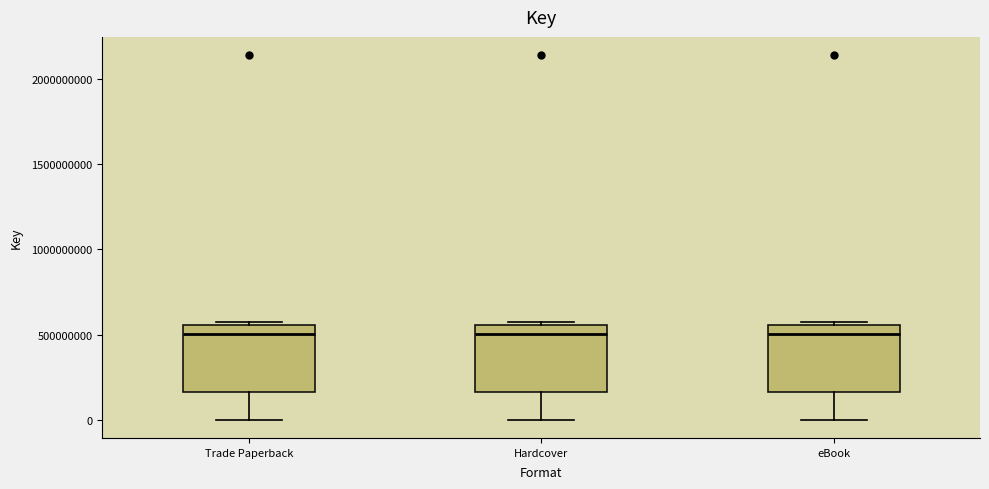

Reading left to right, read every box against the y-axis: the position of its median line, the range the box covers, and the ends of its whiskers. The values are not printed on the chart, so give them approximately, as read against the axis.

Trade Paperback: median 500000000, box 150000000 to 550000000, whiskers 0 to 550000000 (just above the box's upper edge)
Hardcover: median 500000000, box 150000000 to 550000000, whiskers 0 to 550000000 (just above the box's upper edge)
eBook: median 500000000, box 150000000 to 550000000, whiskers 0 to 550000000 (just above the box's upper edge)